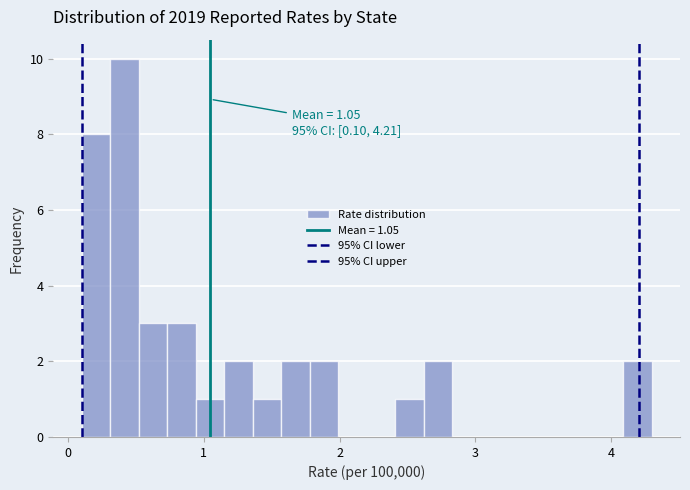

Around what value on the x-axis is the tallest bar? Give the approximate position of its centre, as read against the axis.

0.4